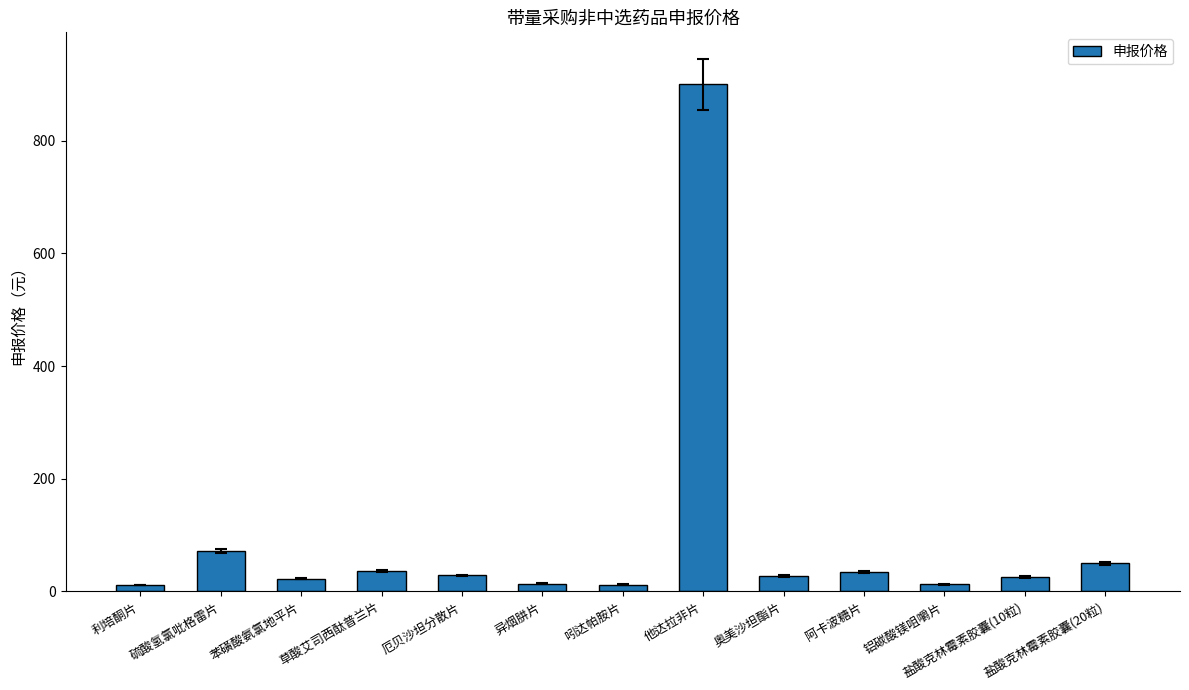

What is the ratio of the value at 盐酸克林霉素胶囊(20粒) to the value at 草酸艾司西酞普兰片?

1.4